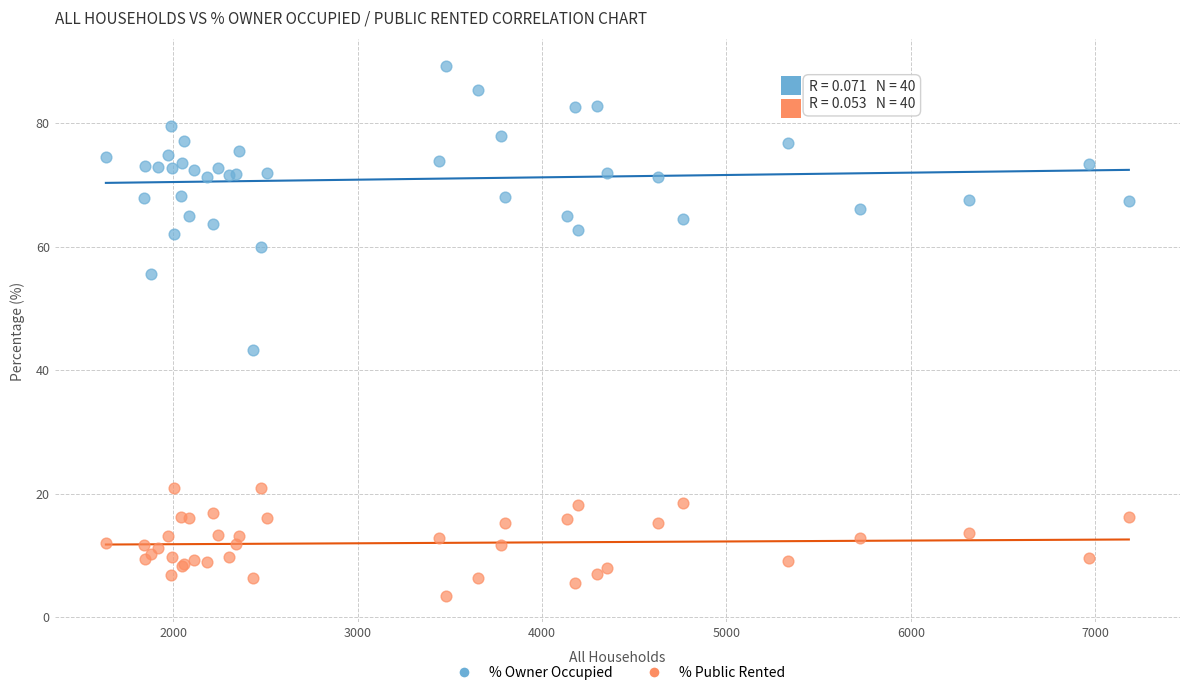

Across all series, what Y value is closest to 46?

43.2